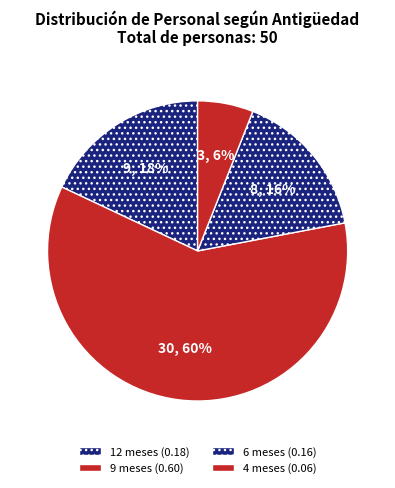

To the nearest percent, what percentage of the pie is 6 meses?

16%